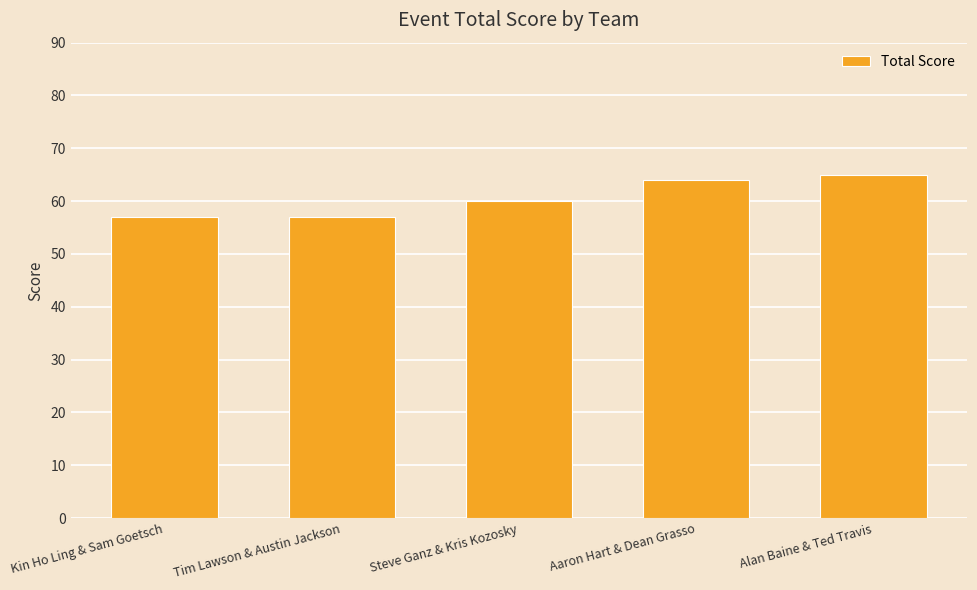

What is the smallest value displayed?

57